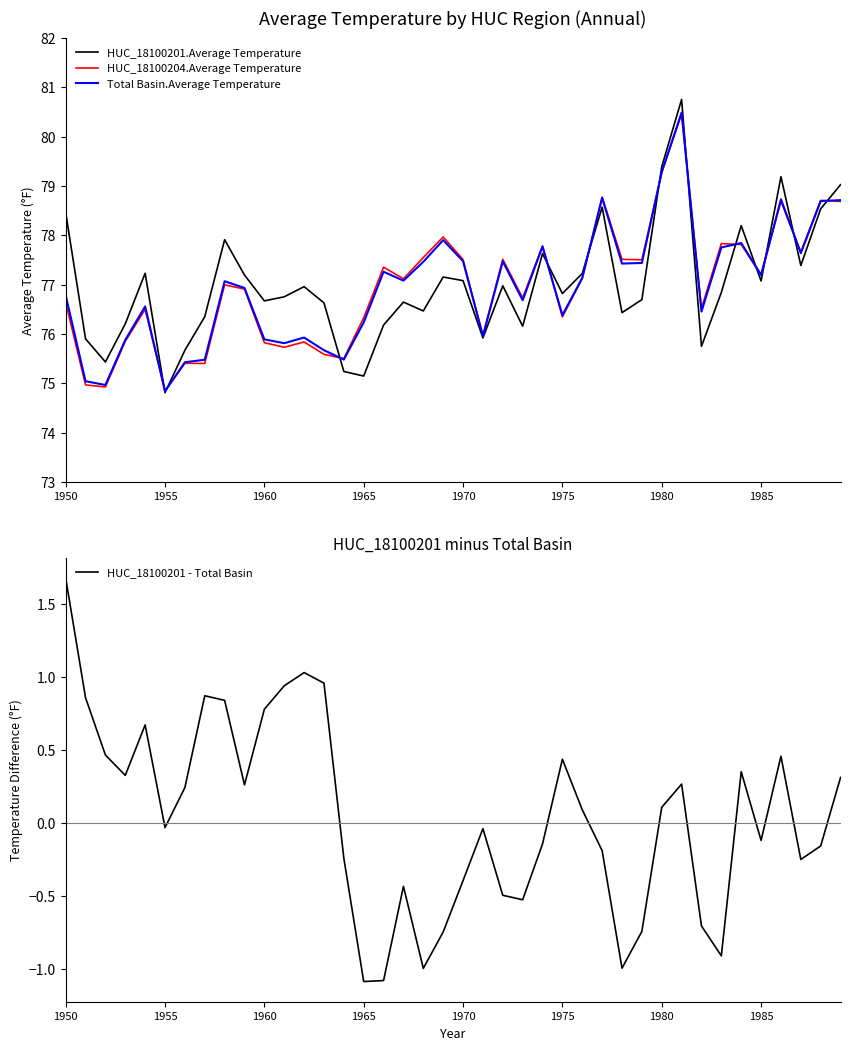

Reading left to right, what are all the values shown in this chart?

HUC_18100201.Average Temperature: 78.5	75.9	75.4	76.2	77.2	74.8	75.7	76.4	77.9	77.2	76.7	76.8	77.0	76.6	75.2	75.1	76.2	76.6	76.5	77.2	77.1	75.9	77.0	76.2	77.6	76.8	77.2	78.6	76.4	76.7	79.4	80.8	75.7	76.8	78.2	77.1	79.2	77.4	78.5	79.0
HUC_18100204.Average Temperature: 76.6	75.0	74.9	75.9	76.5	74.8	75.4	75.4	77.0	76.9	75.8	75.7	75.8	75.6	75.5	76.3	77.4	77.1	77.6	78.0	77.5	76.0	77.5	76.7	77.8	76.3	77.1	78.8	77.5	77.5	79.3	80.5	76.5	77.8	77.8	77.2	78.7	77.7	78.7	78.7
Total Basin.Average Temperature: 76.8	75.0	75.0	75.9	76.6	74.8	75.4	75.5	77.1	76.9	75.9	75.8	75.9	75.7	75.5	76.2	77.3	77.1	77.5	77.9	77.5	76.0	77.5	76.7	77.8	76.4	77.1	78.8	77.4	77.4	79.3	80.5	76.5	77.8	77.8	77.2	78.7	77.6	78.7	78.7
HUC_18100201 - Total Basin: 1.7	0.9	0.5	0.3	0.7	-0.0	0.2	0.9	0.8	0.3	0.8	0.9	1.0	1.0	-0.2	-1.1	-1.1	-0.4	-1.0	-0.7	-0.4	-0.0	-0.5	-0.5	-0.1	0.4	0.1	-0.2	-1.0	-0.7	0.1	0.3	-0.7	-0.9	0.4	-0.1	0.5	-0.2	-0.2	0.3